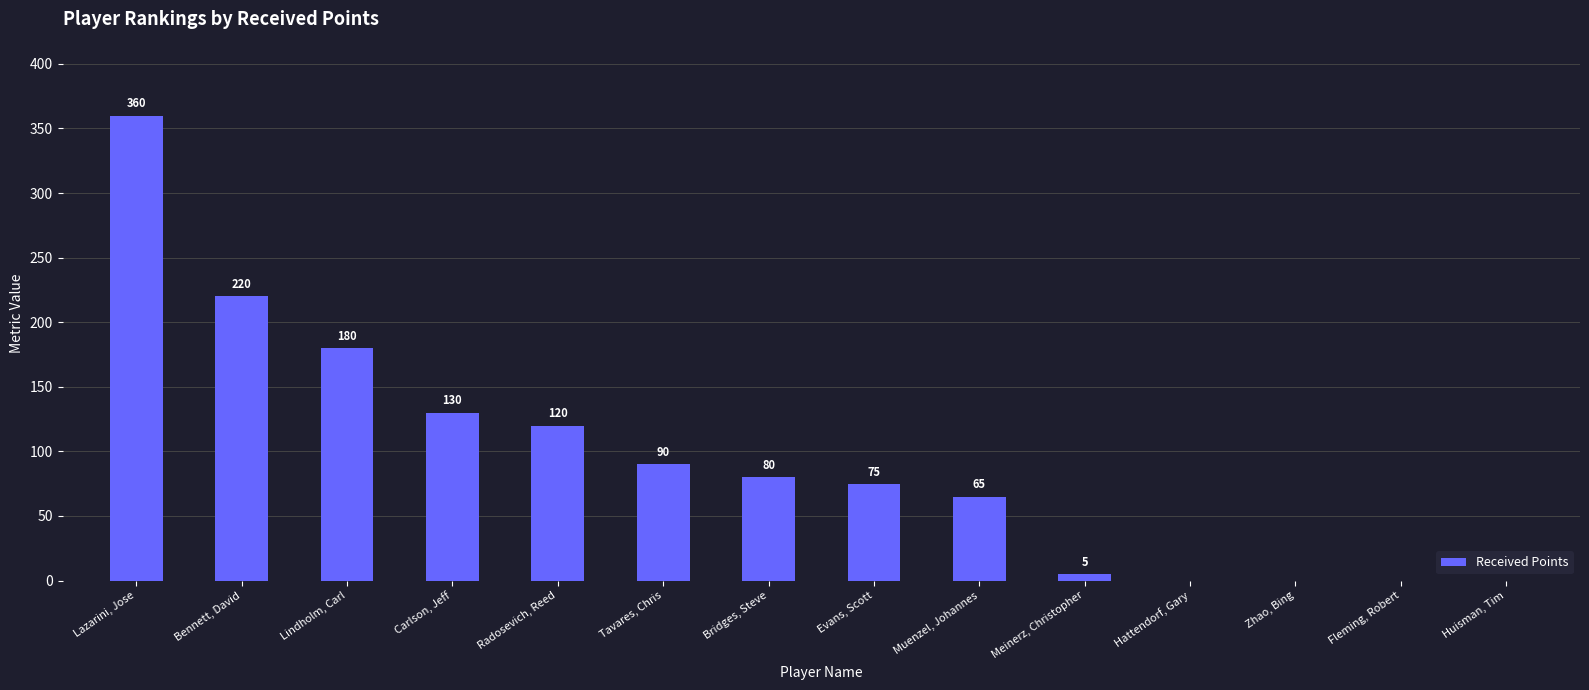

The chart shows a value of 171 at Fleming, Robert. True or false?

False